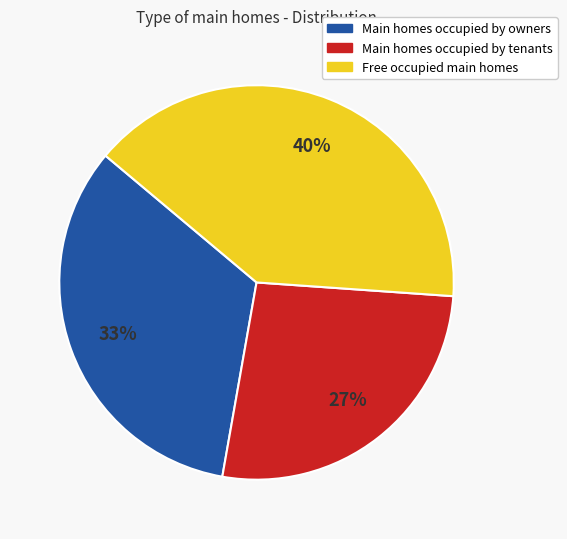

Count the number of slices in the pie.

3